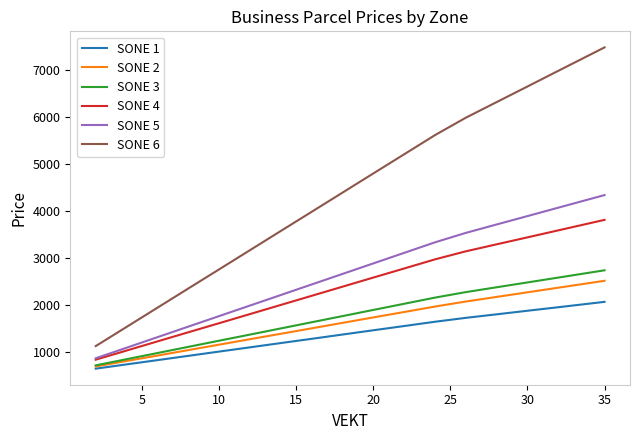

What is the minimum value for SONE 6?

1135